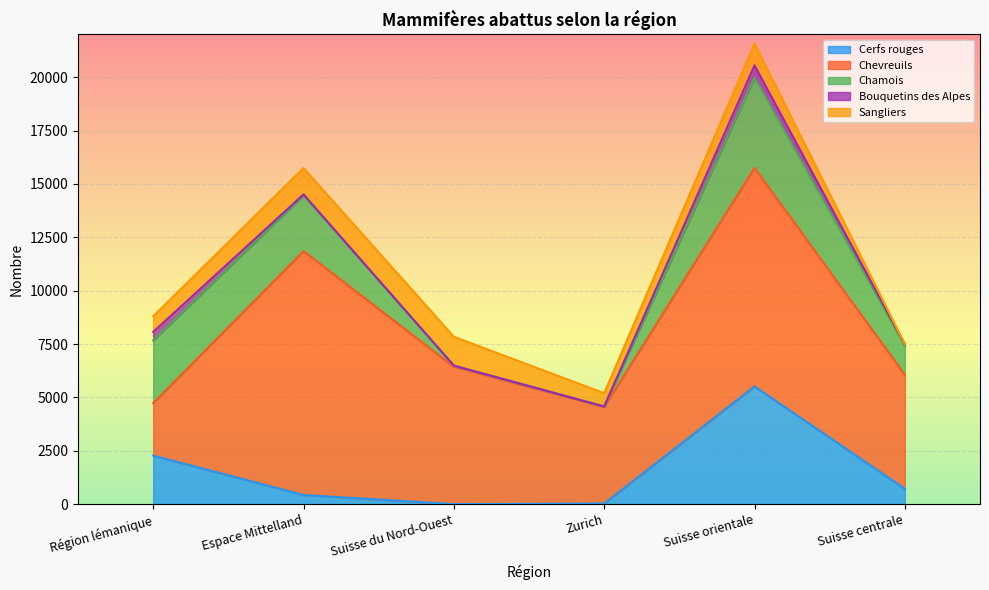

True or false: Chevreuils has more than 1 points higher than both neighbors.

True